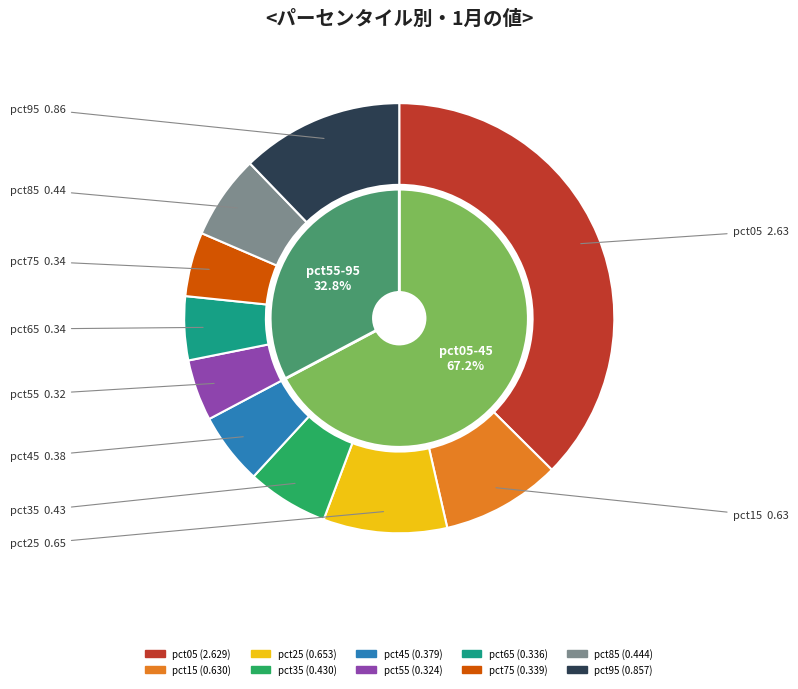

How many segments does this pie chart have?

10